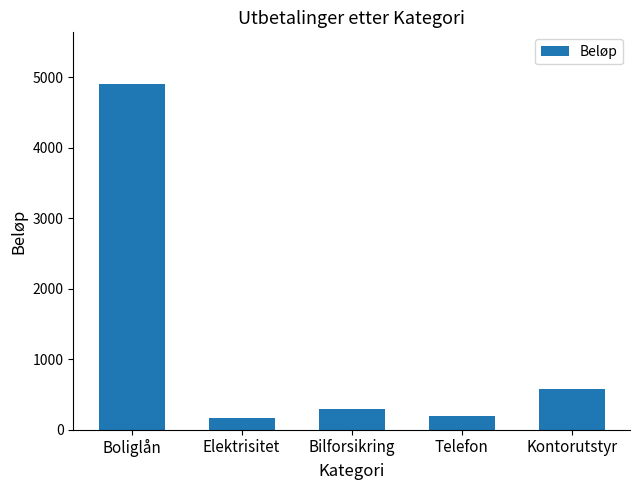

What position from the right is Elektrisitet?

4